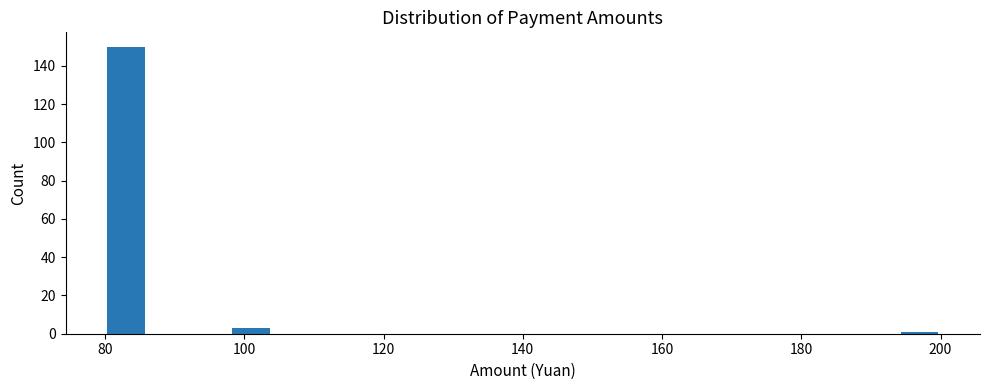

Read against the x-axis, roughly where is the centre of the tallest bar?

84